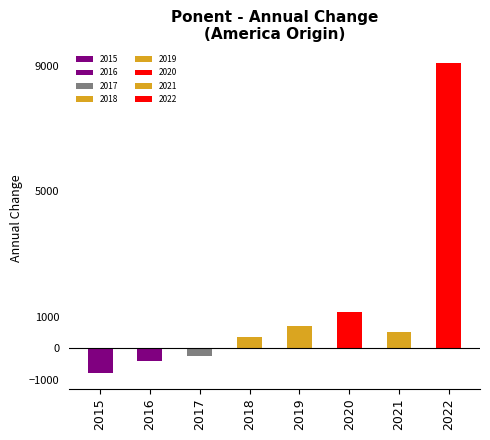

What is the difference between the maximum and minimum values?

10144